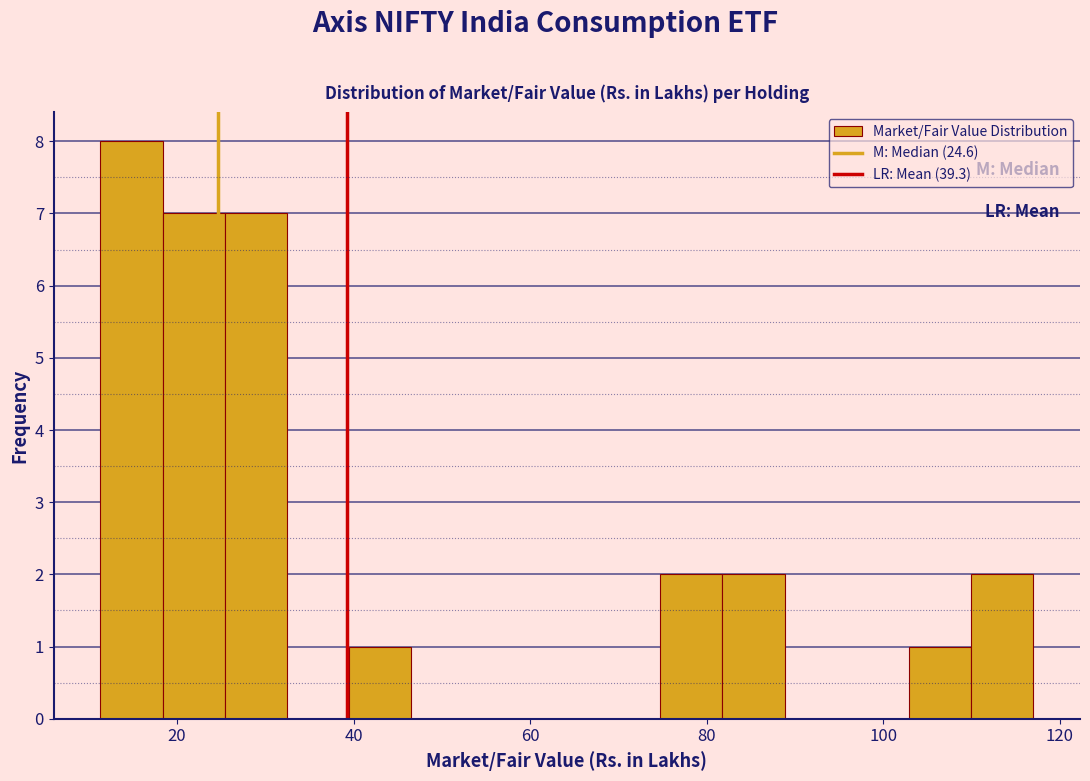

Around what value on the x-axis is the tallest bar? Give the approximate position of its centre, as read against the axis.

14